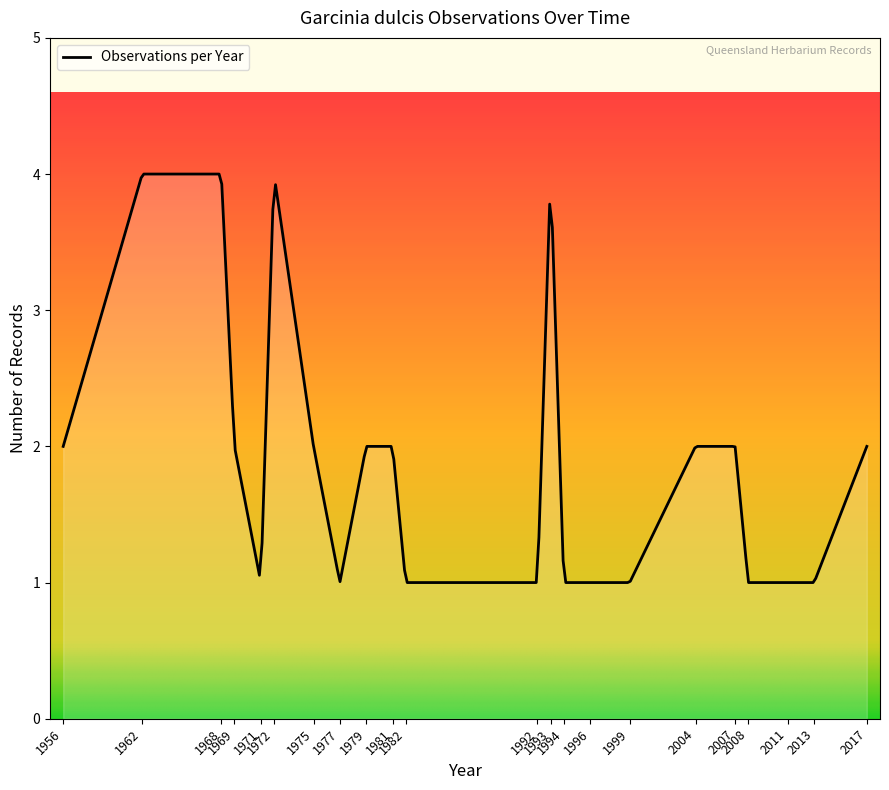

What is the smallest value displayed?

1.0